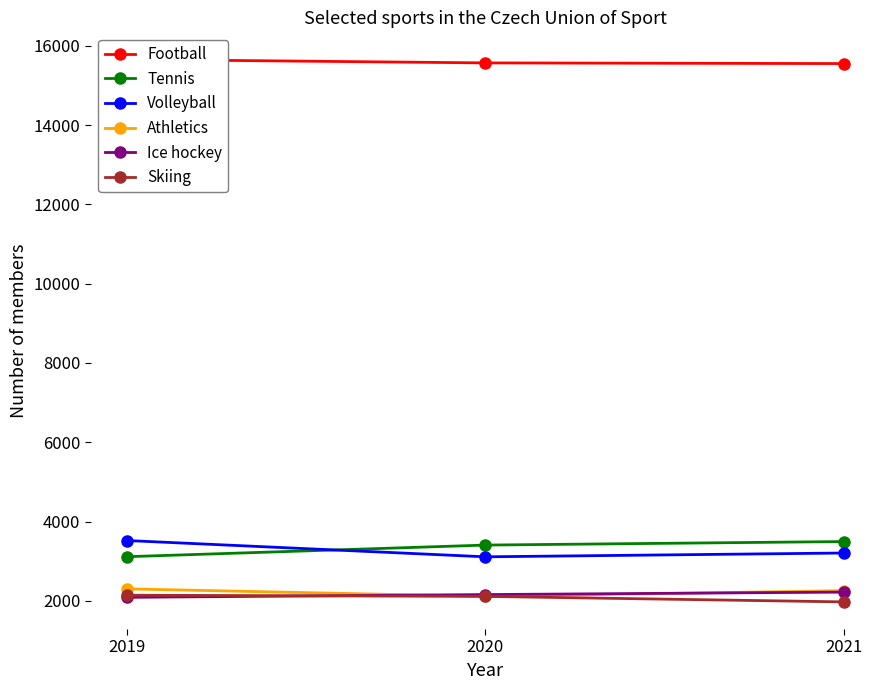

Reading left to right, what are all the values shown in this chart?

Football: 15654	15567	15550
Tennis: 3115	3408	3497
Volleyball: 3523	3112	3208
Athletics: 2304	2114	2259
Ice hockey: 2090	2160	2222
Skiing: 2144	2114	1975